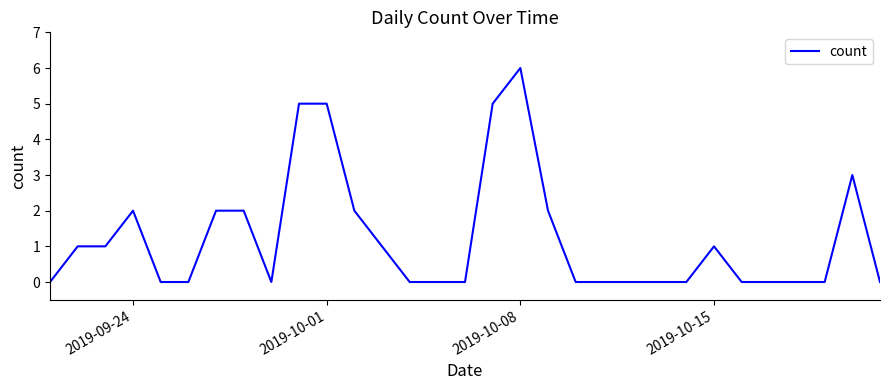

What is the greatest value displayed?

6